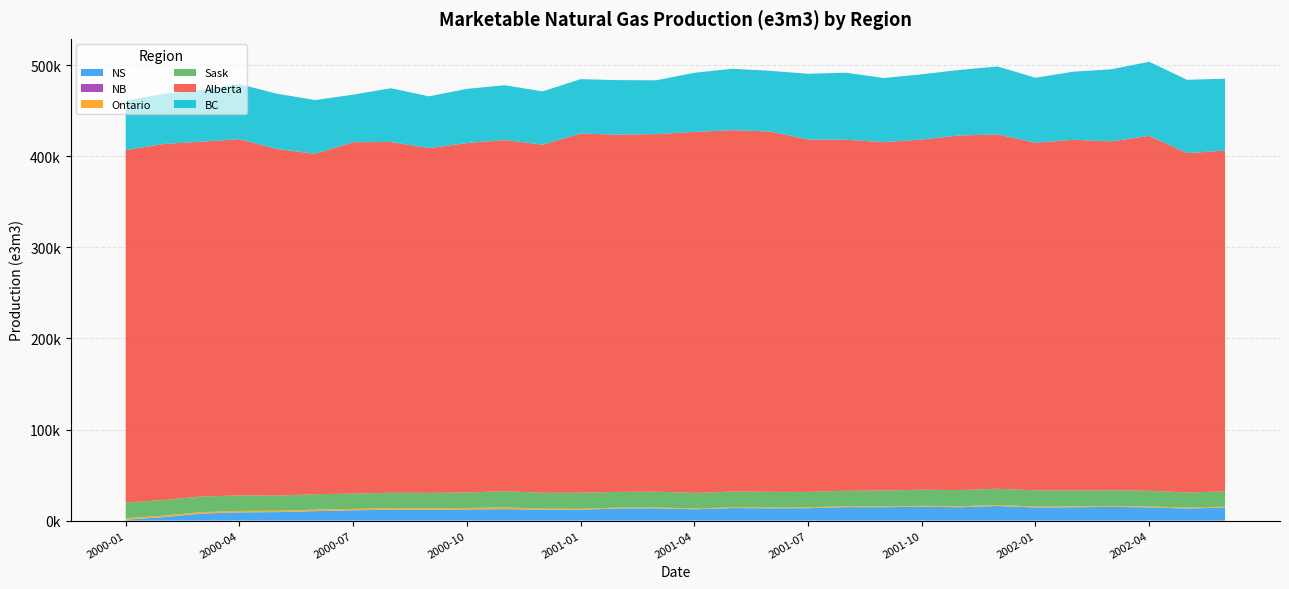

Reading left to right, what are all the values shown in this chart?

NS: 951.6	3786.2	7664.5	8990.0	9287.1	10376.7	11232.3	12061.3	11813.3	12222.6	12580.0	11951.6	11793.5	13332.1	13477.4	12370.0	13725.8	13486.7	13571.0	14774.2	14686.7	15222.6	14653.3	16006.5	14390.3	14632.1	15045.2	14500.0	13235.5	14190.0
NB: 0.0	0.0	0.0	0.0	0.0	0.0	0.0	0.0	0.0	0.0	0.0	0.0	0.0	0.0	0.0	0.0	0.0	0.0	0.0	0.0	0.0	0.0	0.0	0.0	0.0	0.0	0.0	0.0	0.0	0.0
Ontario: 1632.3	1589.7	1587.1	1583.3	1551.6	1610.0	1590.3	1587.1	1583.3	1590.3	2003.3	1122.6	1154.8	910.7	951.6	823.3	883.9	900.0	961.3	1074.2	866.7	1000.0	1070.0	1058.1	1061.3	1025.0	1003.2	1026.7	1029.0	990.0
Sask: 17248.4	17206.9	17206.5	17010.0	16545.2	16983.3	16787.1	16858.1	17003.3	17025.8	17693.3	17403.2	17658.1	17260.7	17287.1	17170.0	17248.4	17183.3	16906.5	16880.6	17423.3	17671.0	17743.3	17867.7	17777.4	17442.9	17229.0	17203.3	16632.3	16796.7
Alberta: 387095.0	391075.1	389688.8	391383.4	380662.4	373913.3	386004.6	385312.1	378705.4	383788.9	385666.0	382380.1	394446.4	392432.9	392792.9	396521.8	396944.7	395730.4	387103.2	385606.6	382634.2	384635.6	389549.9	389195.6	381853.0	385167.0	383241.0	389802.8	372717.3	374425.2
BC: 54389.2	55005.5	56917.9	60462.2	60711.0	58995.3	52181.0	59050.5	56847.3	59528.0	60207.2	58581.2	59771.3	59825.3	59079.7	64967.1	67458.5	66711.4	72193.4	73572.3	70496.8	71629.2	71999.3	74641.6	71312.9	74775.8	79160.5	81385.3	80524.5	78932.5